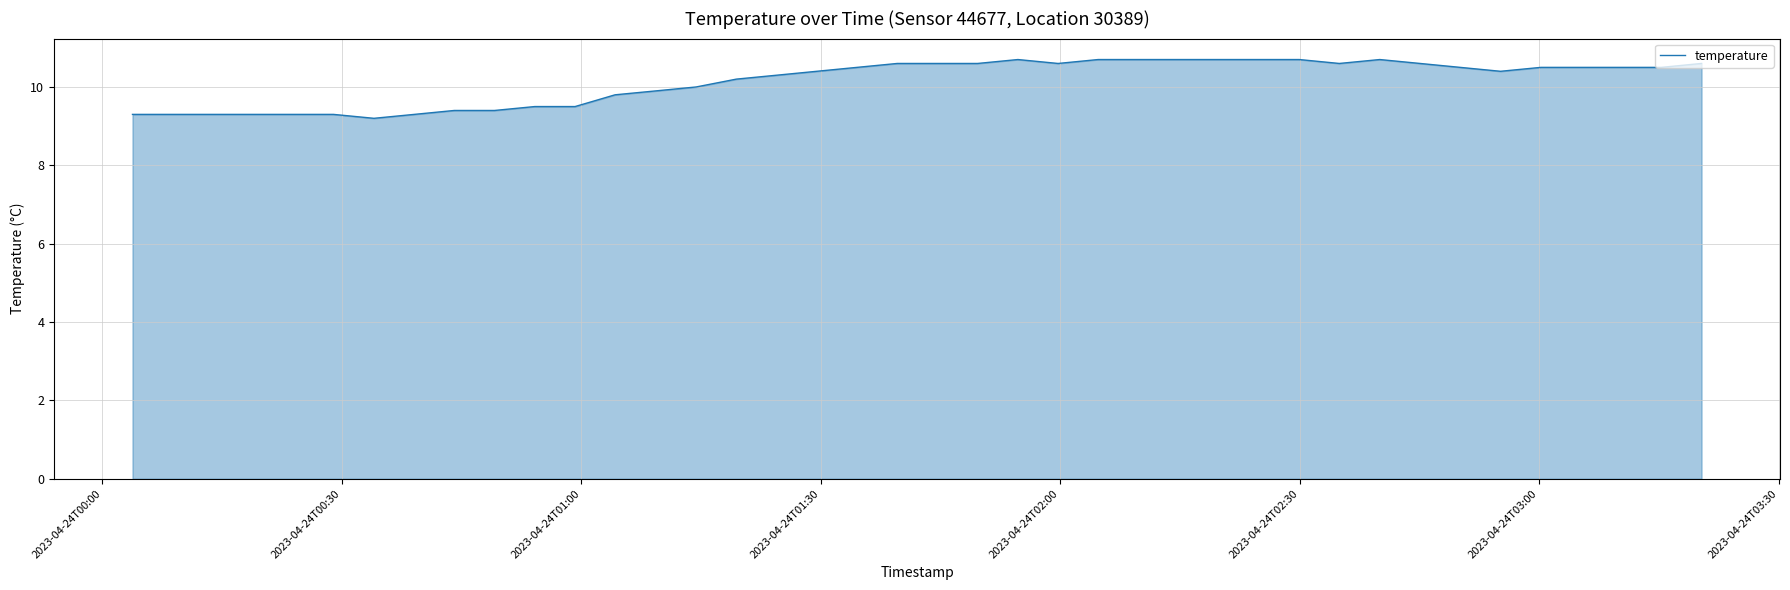

What is the minimum value shown in the chart?

9.2